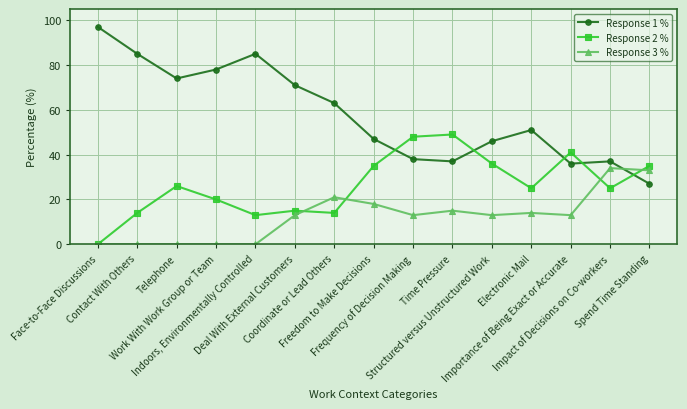

What is the maximum value for Response 3 %?

34